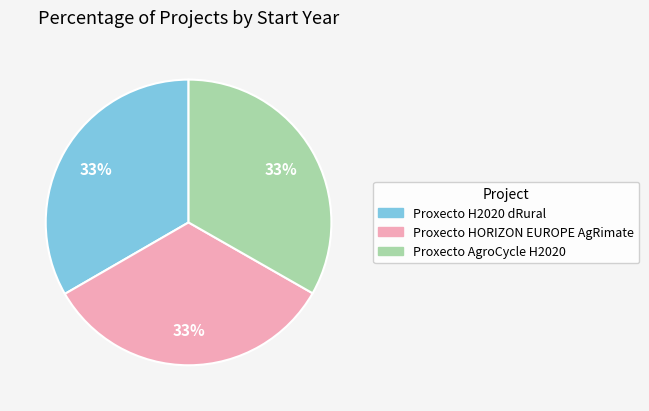

Is the sum of Proxecto H2020 dRural and Proxecto AgroCycle H2020 greater than half?

Yes